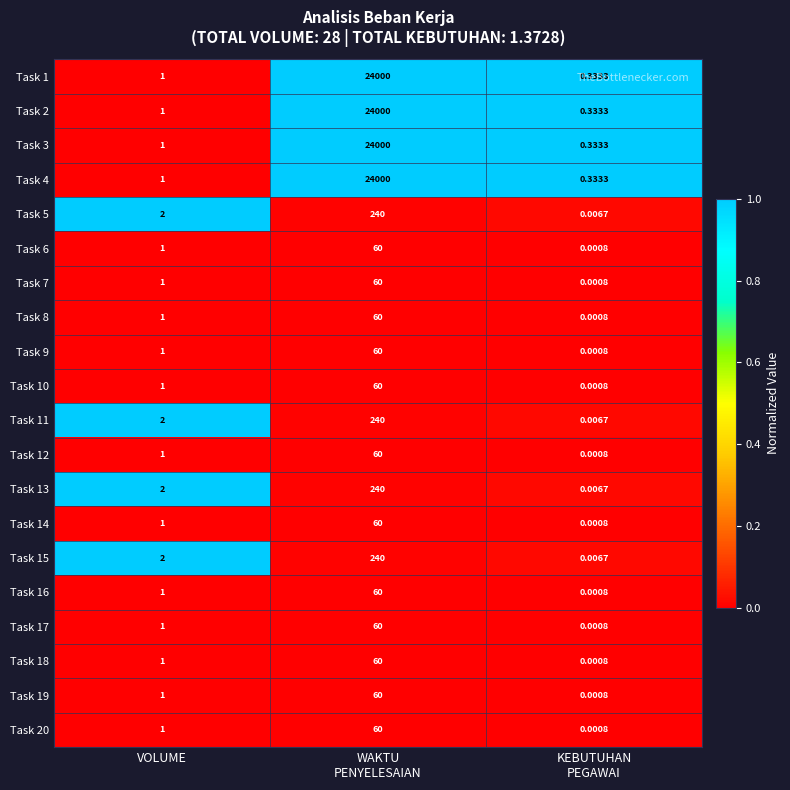

Where is Task 2 nearest to the value 12000?

VOLUME